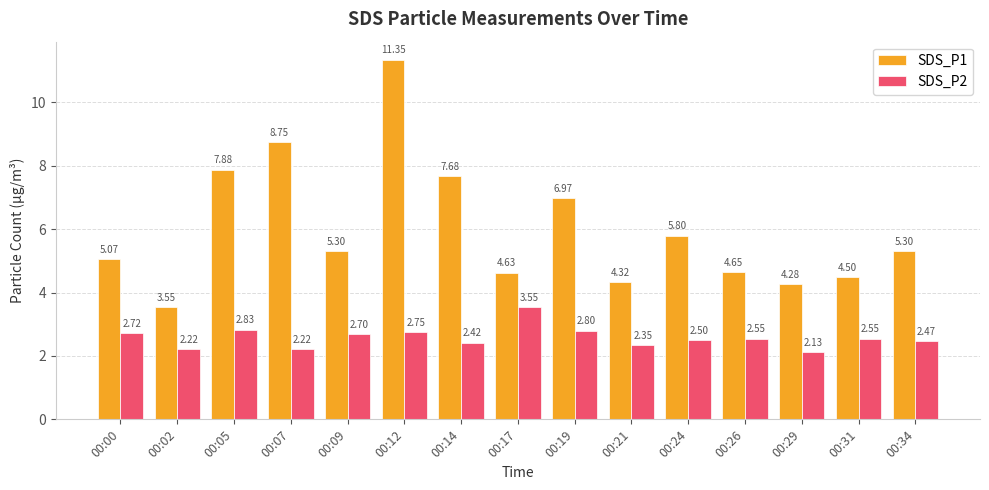

What is the spread (max minus min) of values at 00:24?

3.3